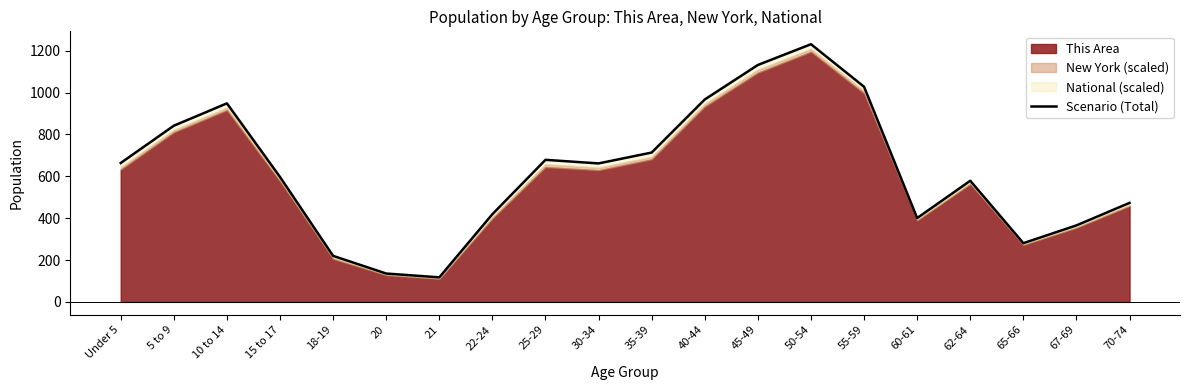

What is the change in value from 20 to 22-24?

+283.6